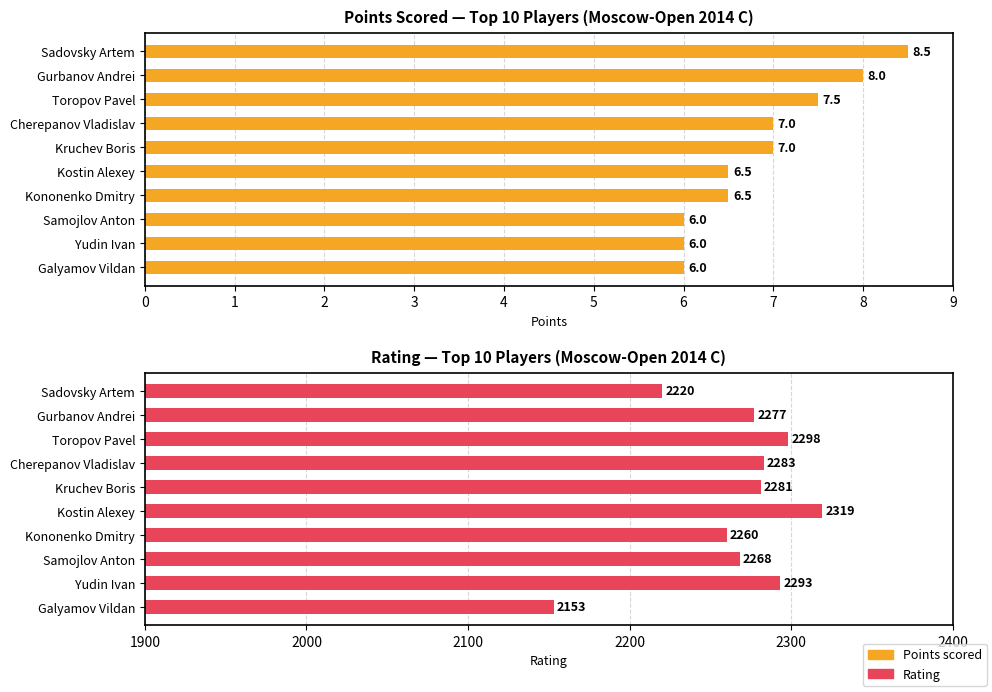

Reading left to right, extract all data points from this chart.

Points scored: 8.5	8.0	7.5	7.0	7.0	6.5	6.5	6.0	6.0	6.0
Rating: 2220.0	2277.0	2298.0	2283.0	2281.0	2319.0	2260.0	2268.0	2293.0	2153.0